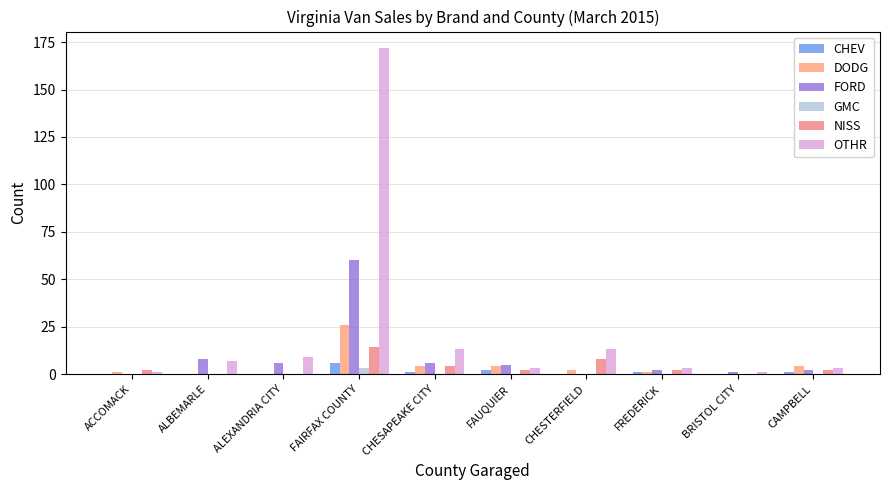

Is the value of DODG at ALBEMARLE greater than the value of FORD at BRISTOL CITY?

No